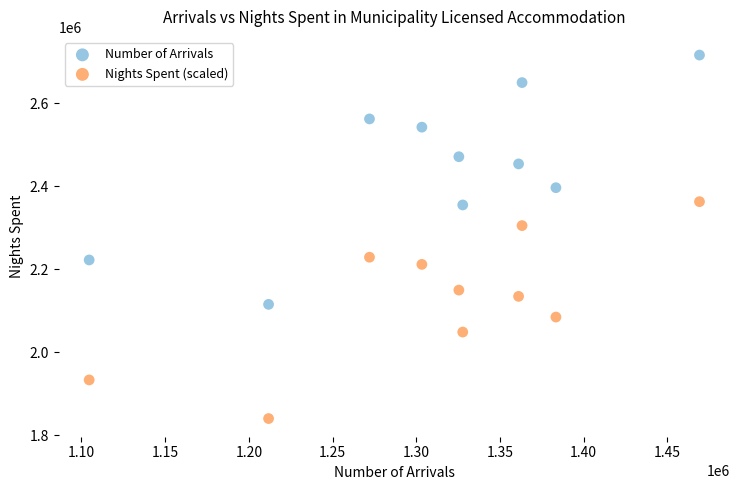

Across all data points, what is the range of X values (max minus min)?

364509.0